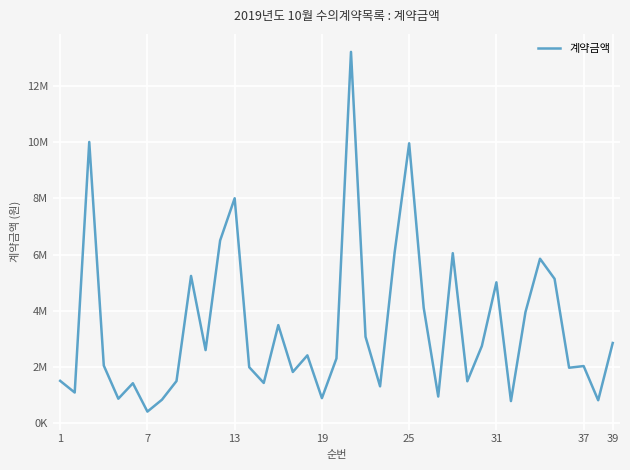

Is this an area chart (filled region under the line)?

No